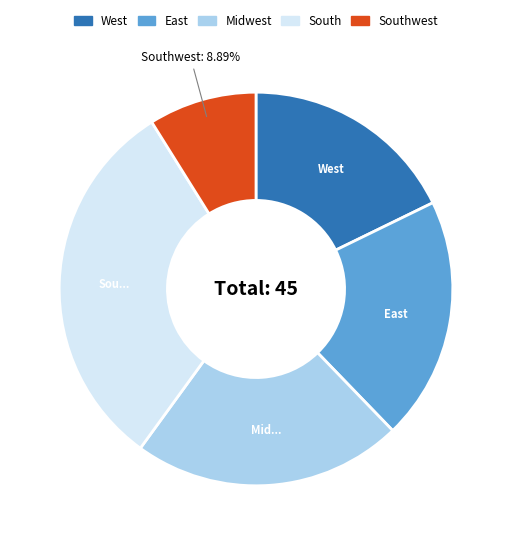

Does any single category account for the majority?

No